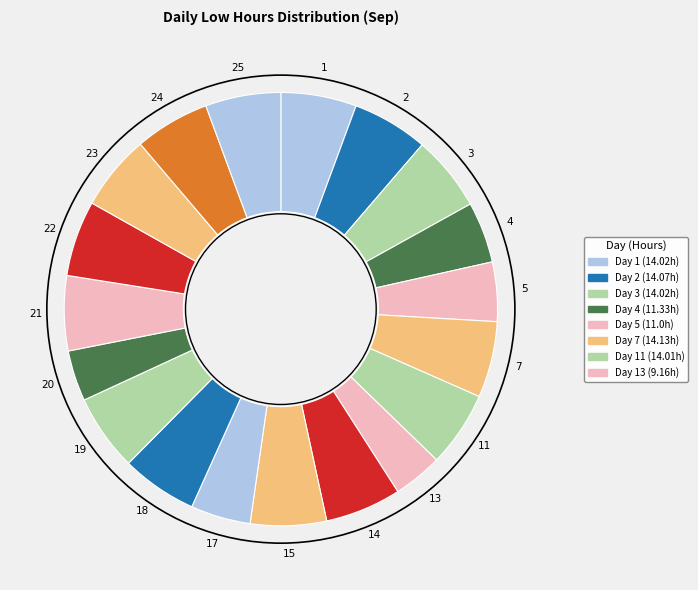

How many slices are in this pie chart?

19